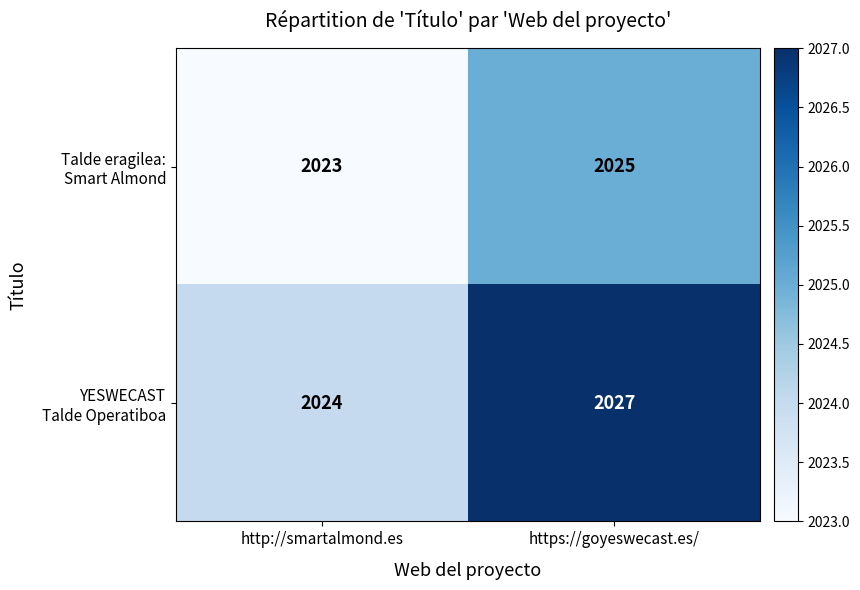

At which category is the sum across all series the highest?

https://goyeswecast.es/